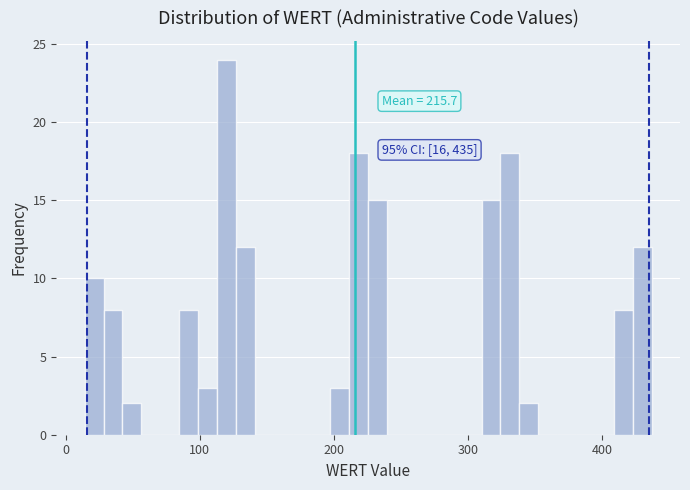

Read against the x-axis, roughly where is the centre of the tallest bar?

120